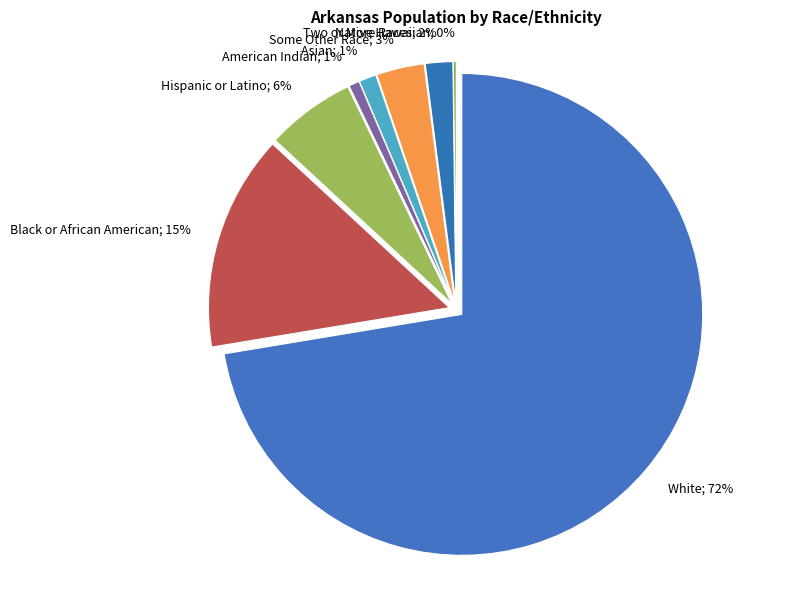

What is the smallest slice in the pie chart?

Native Hawaiian and Other Pacific